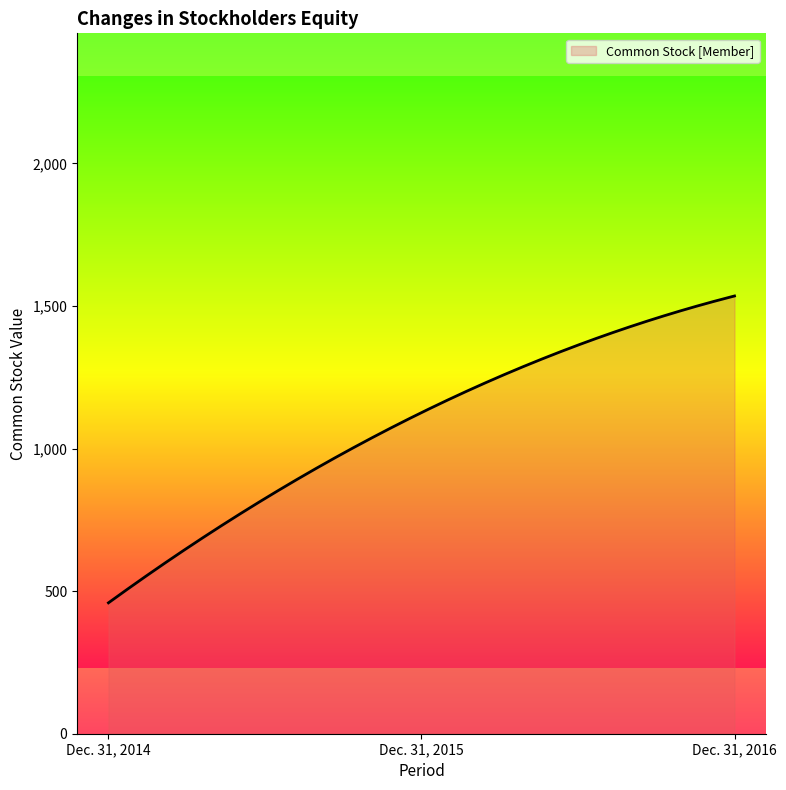

What is the greatest value displayed?

1535.0